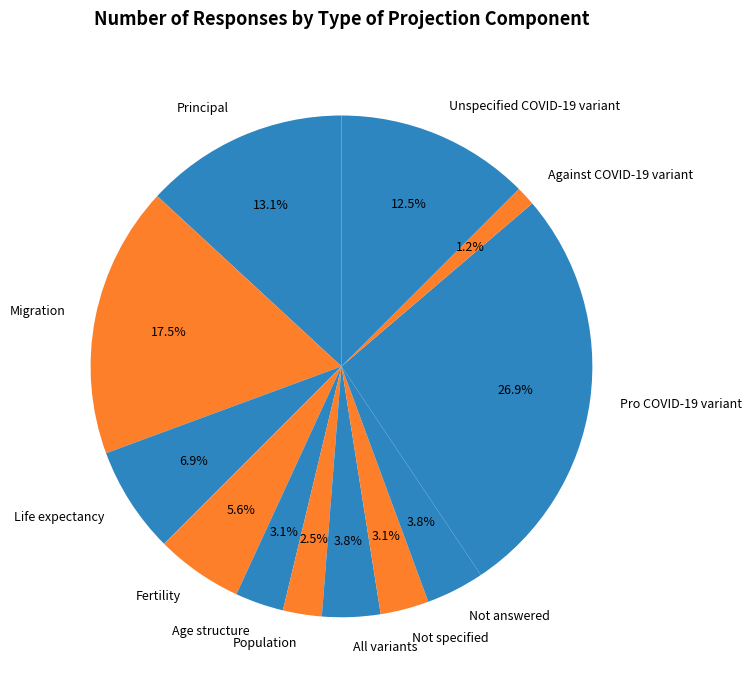

What is the largest slice in the pie chart?

Pro COVID-19 variant